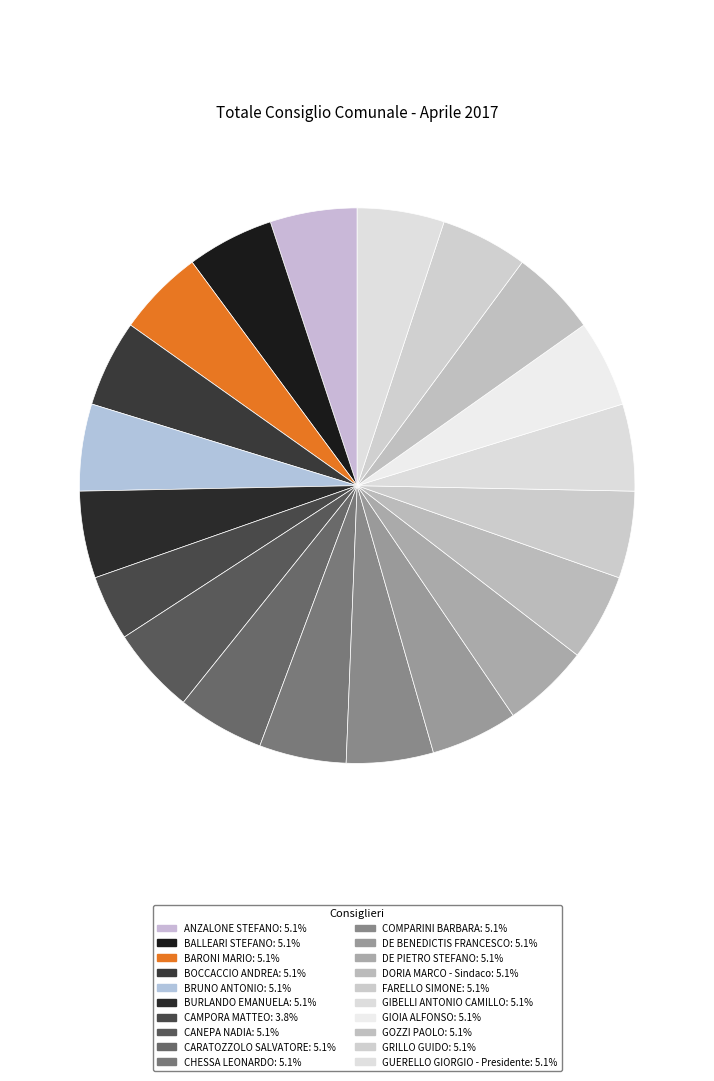

How many slices are in this pie chart?

20